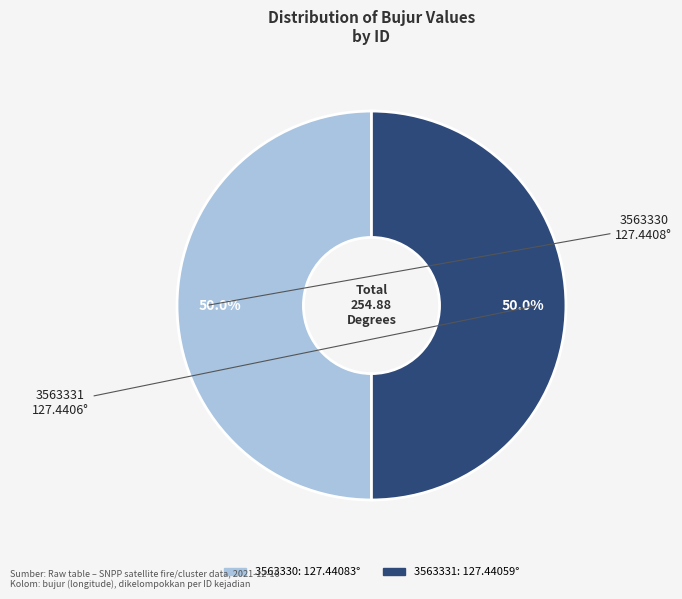

To the nearest percent, what is the combined percentage of 3563330 and 3563331?

100%